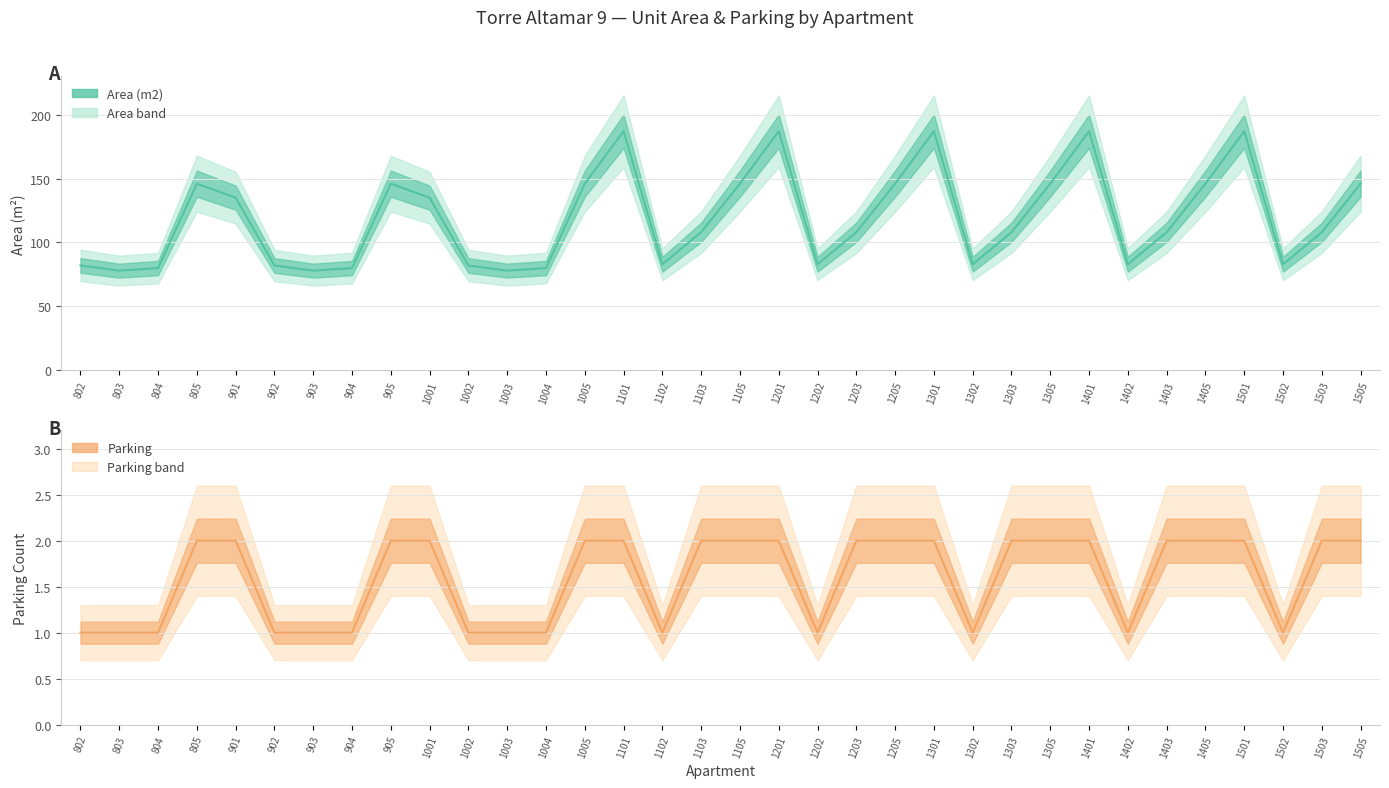

How many series are shown in this chart?

2